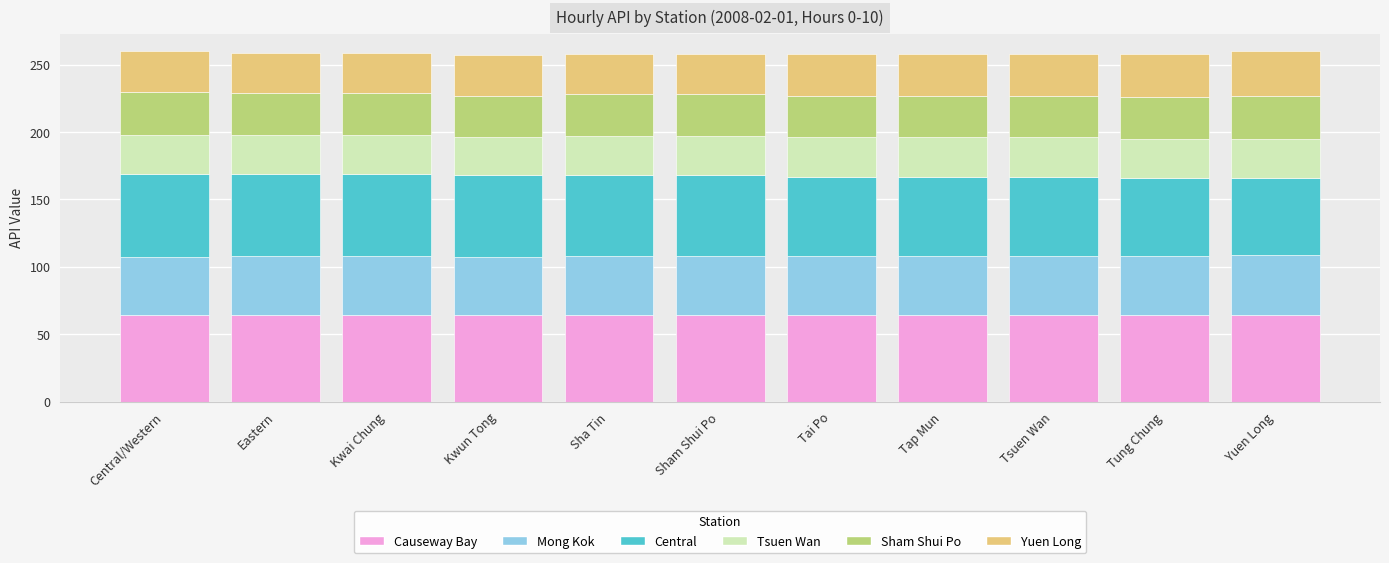

What is the total value across all series at Yuen Long?

260